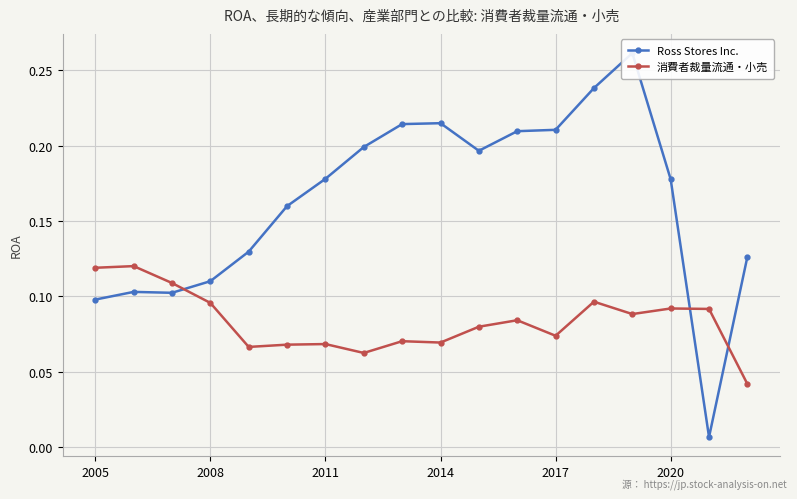

Which series ends up on top after the final intersection of Ross Stores Inc. and 消費者裁量流通・小売?

Ross Stores Inc.